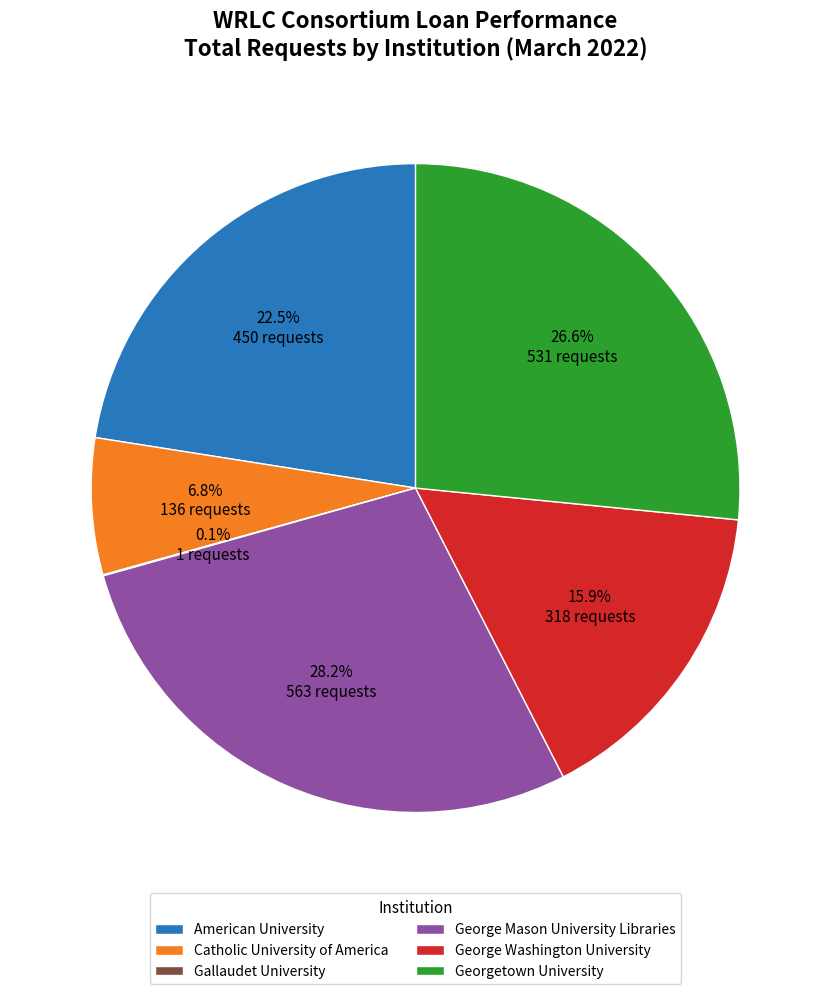

To the nearest percent, what percentage of the pie is Georgetown University?

27%